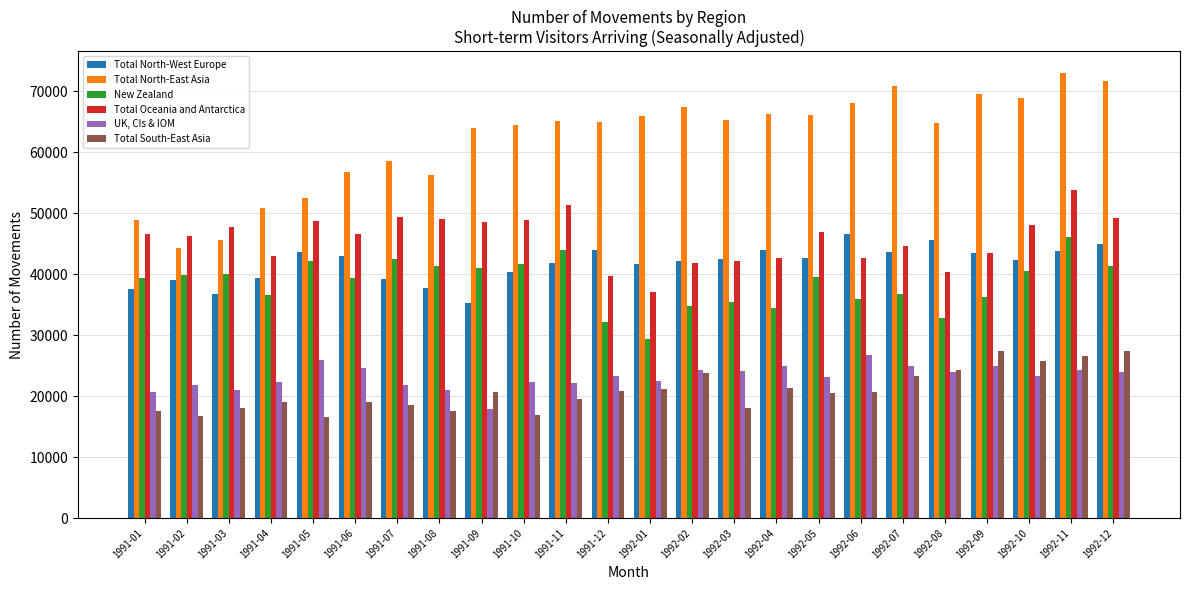

What is the maximum value shown in the chart?

72900